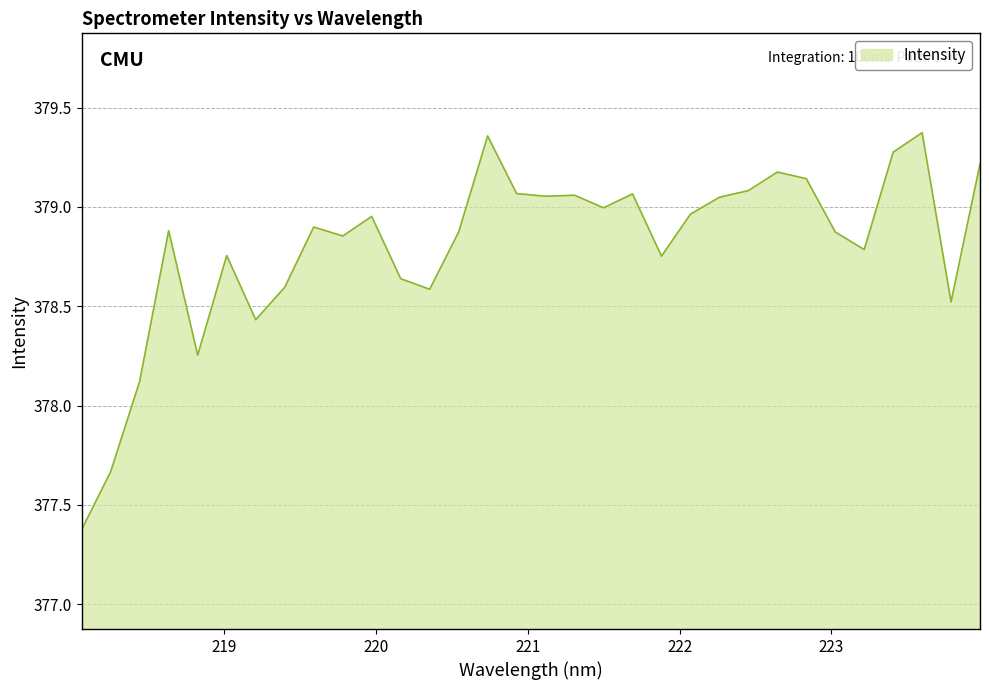

What is the smallest value displayed?

377.4